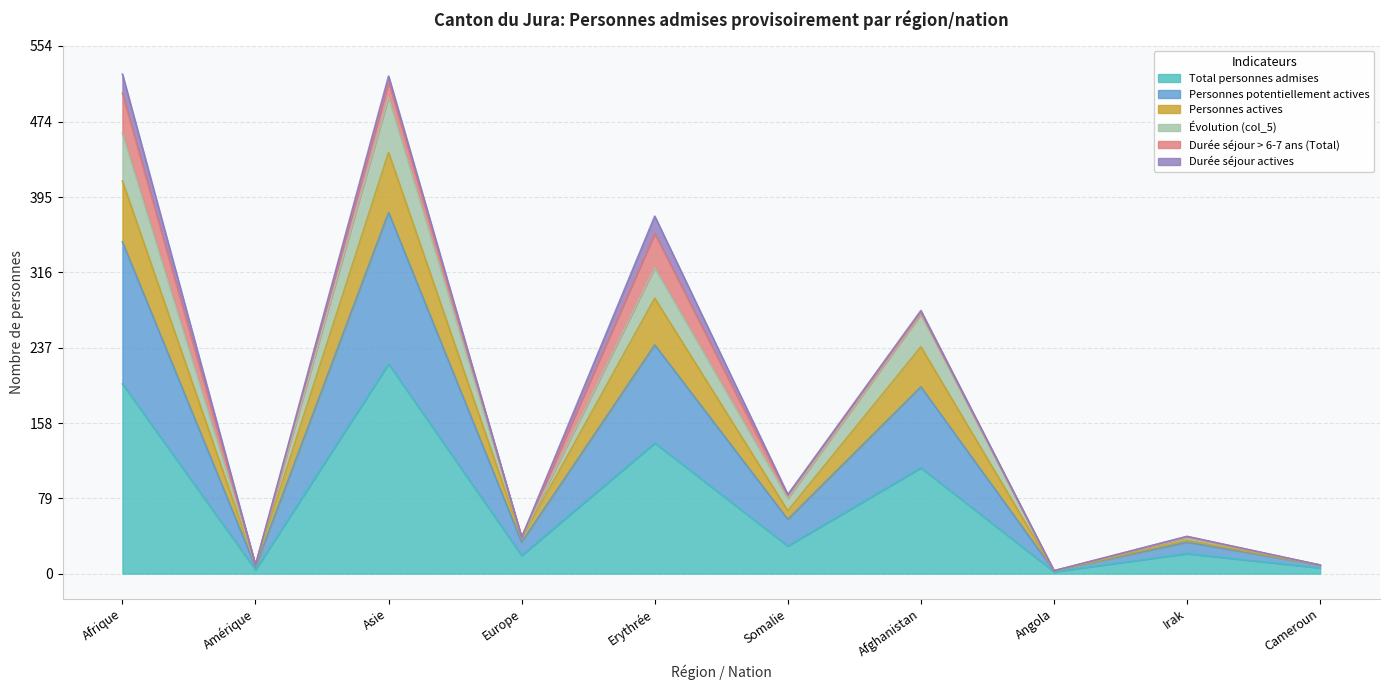

Is it true that Total personnes admises equals 111 at Afghanistan?

True